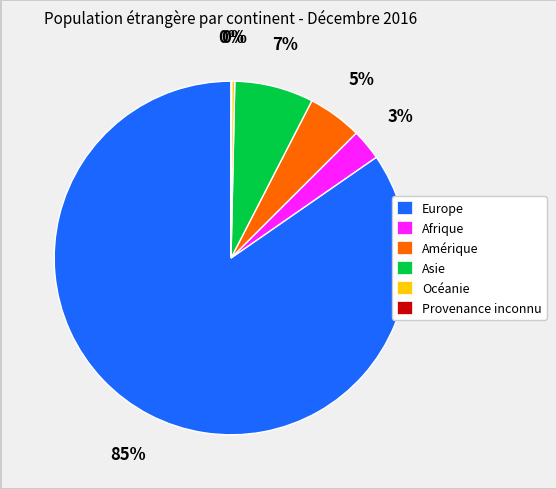

Which has a higher value, Amérique or Afrique?

Amérique